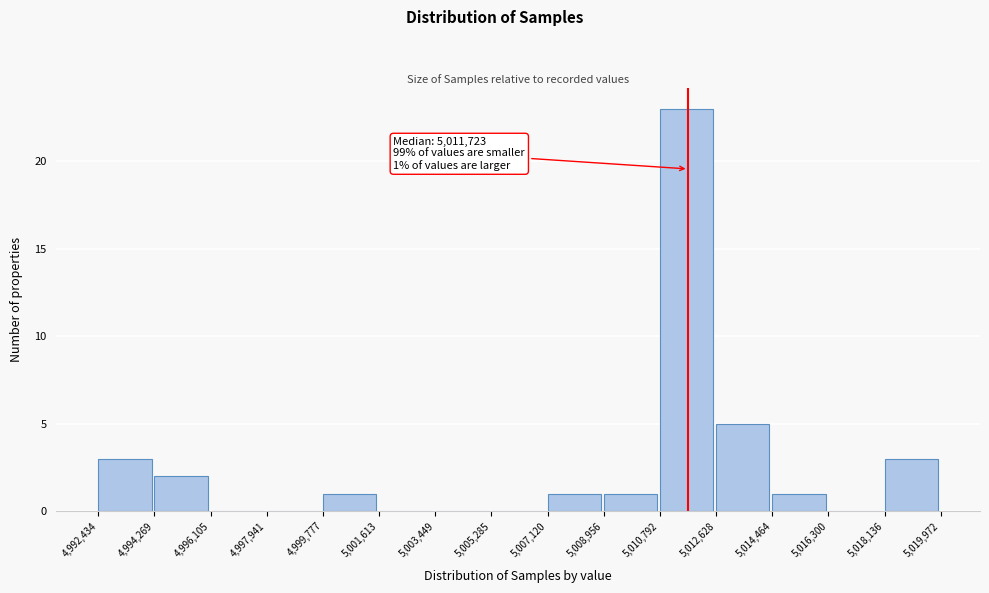

Over which range of the x-axis is the bar tallest?

5,010,792 to 5,012,628